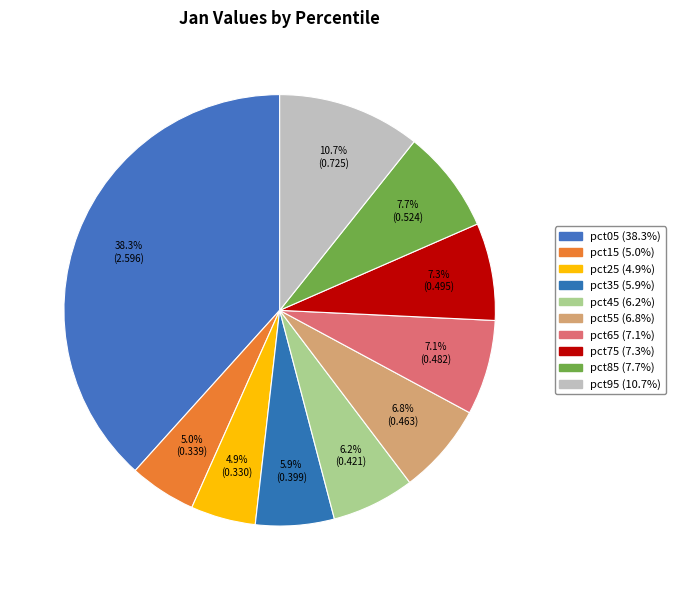

To the nearest percent, what is the combined percentage of pct85 and pct25?

13%